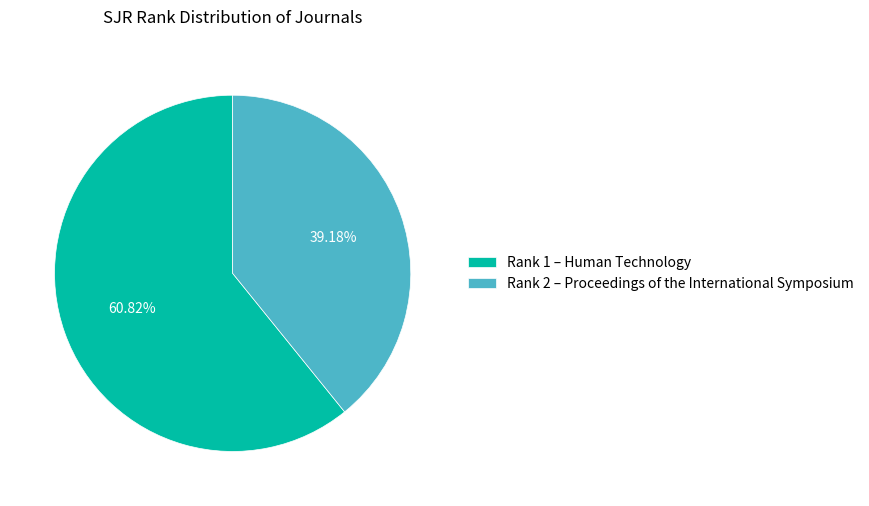

What is the ratio of the value at Rank 1 – Human Technology to the value at Rank 2 – Proceedings of the International Symposium?

1.6